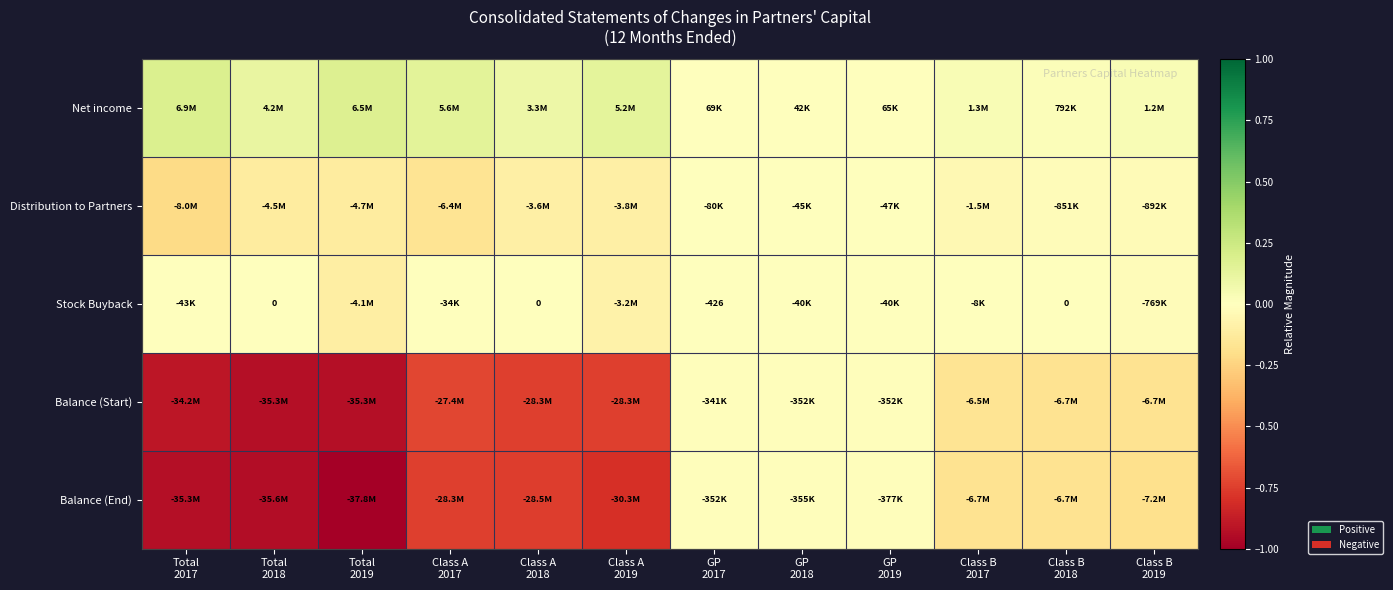

Which category has the lowest value across all series?

Total
2019